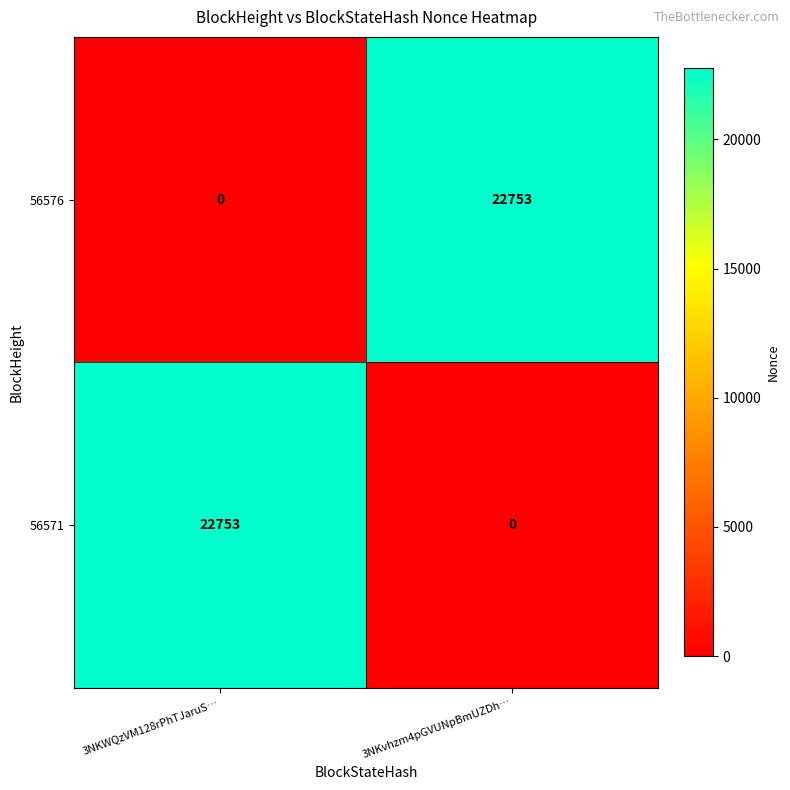

Reading left to right, transcribe all the data shown in this chart.

56576: 0	22753
56571: 22753	0